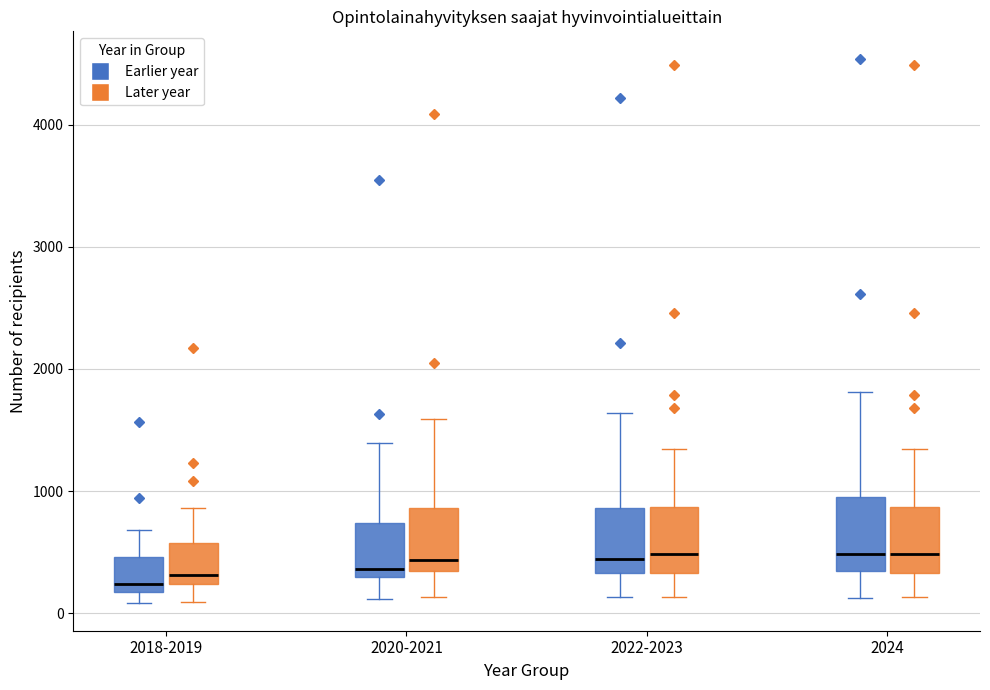

Reading left to right, transcribe this box plot: for each box, give where its median line is, the range the box spans, and where its two whiskers end, as read against the y-axis. The values are not printed on the chart, so give them approximately, as read against the axis.

2018-2019 (Earlier year): median 200 (just above the box's lower edge), box 200 to 500, whiskers 100 to 700
2018-2019 (Later year): median 300, box 200 to 600, whiskers 100 to 900
2020-2021 (Earlier year): median 400, box 300 to 700, whiskers 100 to 1400
2020-2021 (Later year): median 400, box 300 to 900, whiskers 100 to 1600
2022-2023 (Earlier year): median 400, box 300 to 900, whiskers 100 to 1600
2022-2023 (Later year): median 500, box 300 to 900, whiskers 100 to 1300
2024 (Earlier year): median 500, box 300 to 1000, whiskers 100 to 1800
2024 (Later year): median 500, box 300 to 900, whiskers 100 to 1300